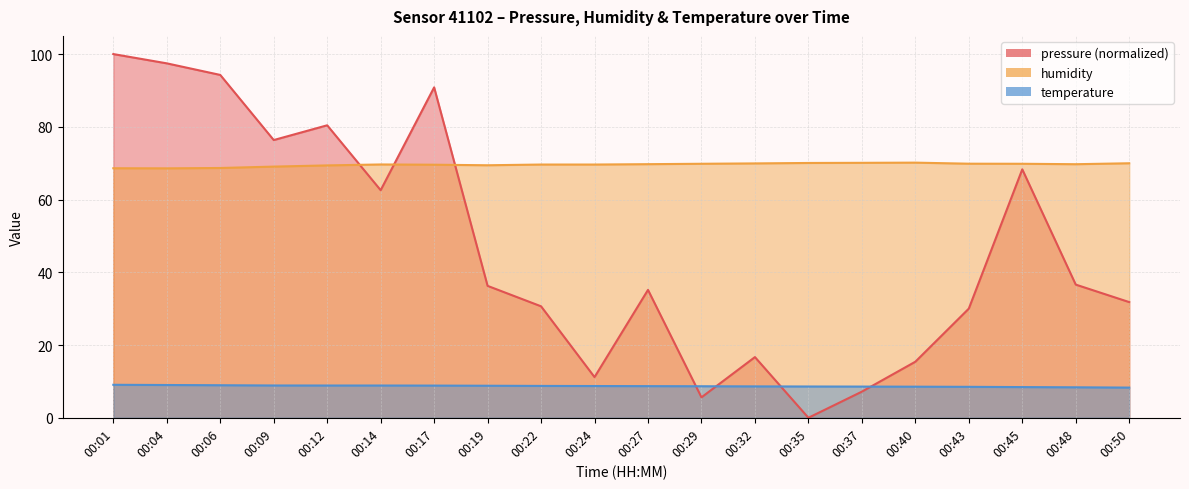

True or false: humidity and temperature cross at least once.

False